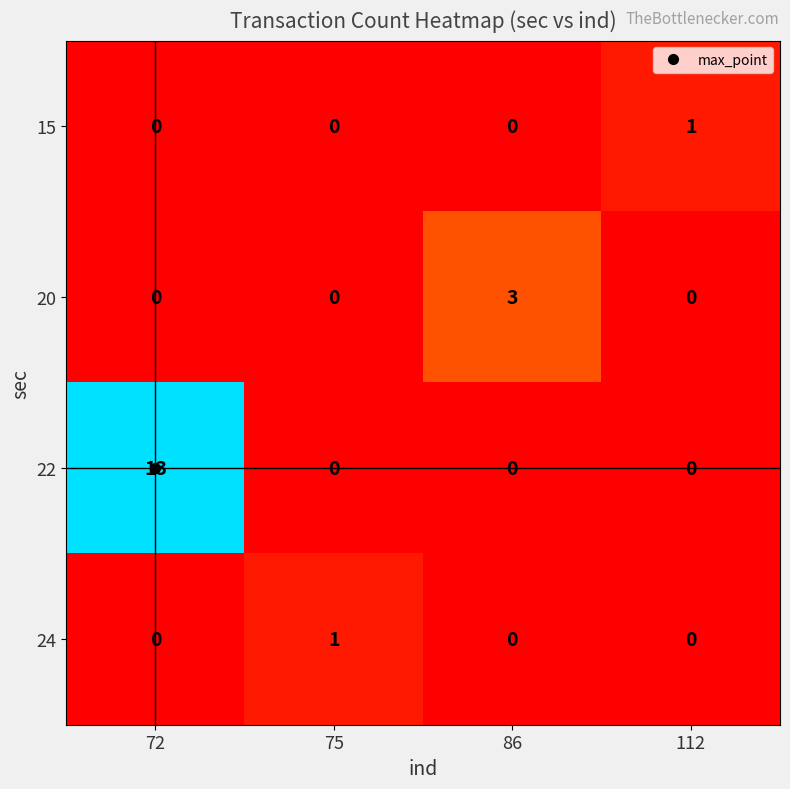

Which series changed the most between 72 and 75?

22